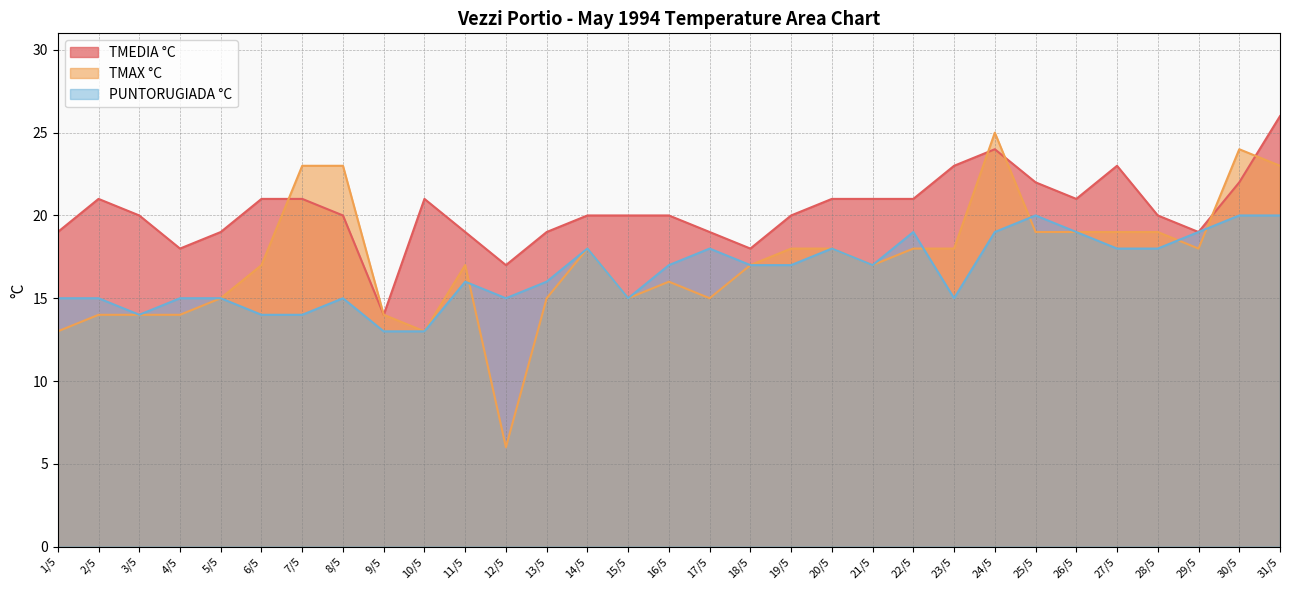

What is the sum of the TMAX °C values at 30/5 and 11/5?

41